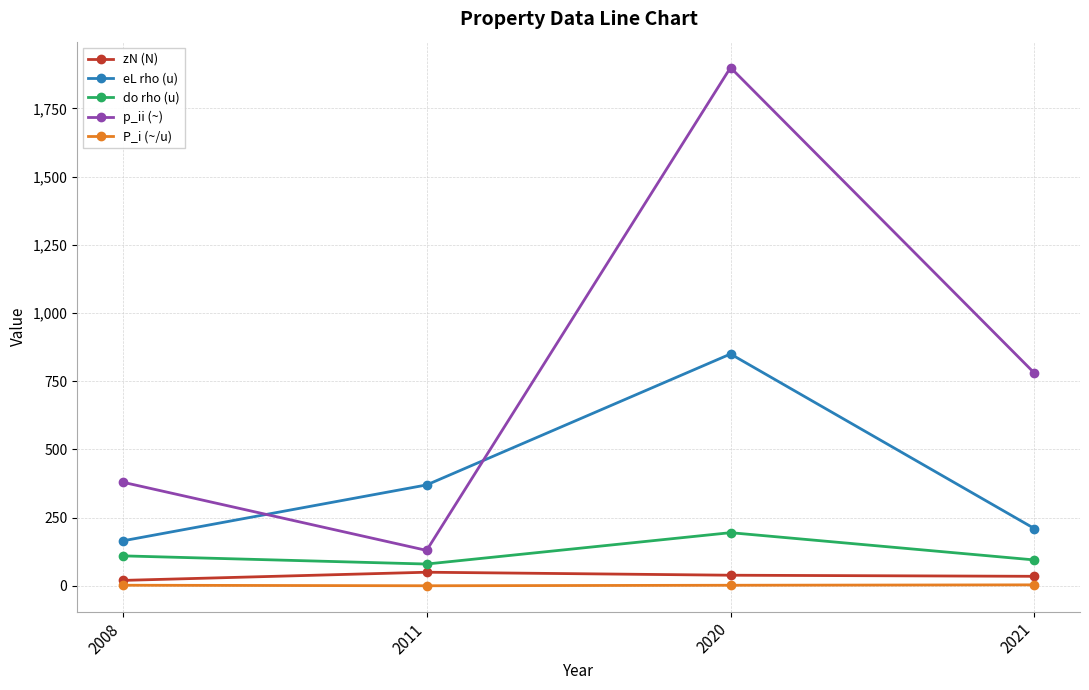

In p_ii (~), how many points are higher than both neighbors (excluding endpoints)?

1